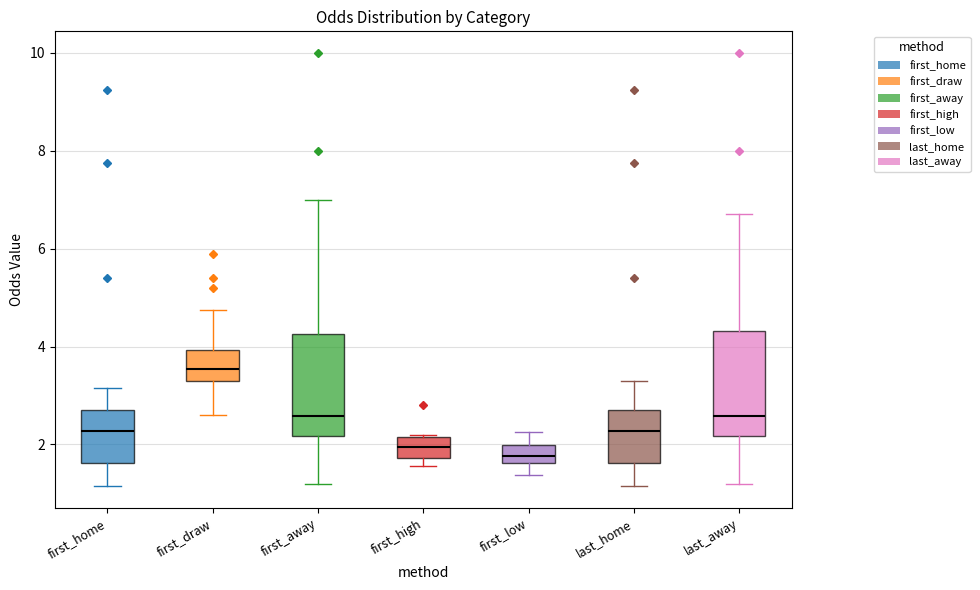

Reading left to right, transcribe this box plot: for each box, give where its median line is, the range the box spans, and where its two whiskers end, as read against the y-axis. The values are not printed on the chart, so give them approximately, as read against the axis.

first_home: median 2.2, box 1.6 to 2.6, whiskers 1.2 to 3.2
first_draw: median 3.6, box 3.4 to 4.0, whiskers 2.6 to 4.8
first_away: median 2.6, box 2.2 to 4.2, whiskers 1.2 to 7.0
first_high: median 2.0, box 1.8 to 2.2, whiskers 1.6 to 2.2
first_low: median 1.8, box 1.6 to 2.0, whiskers 1.4 to 2.2
last_home: median 2.2, box 1.6 to 2.6, whiskers 1.2 to 3.4
last_away: median 2.6, box 2.2 to 4.4, whiskers 1.2 to 6.8